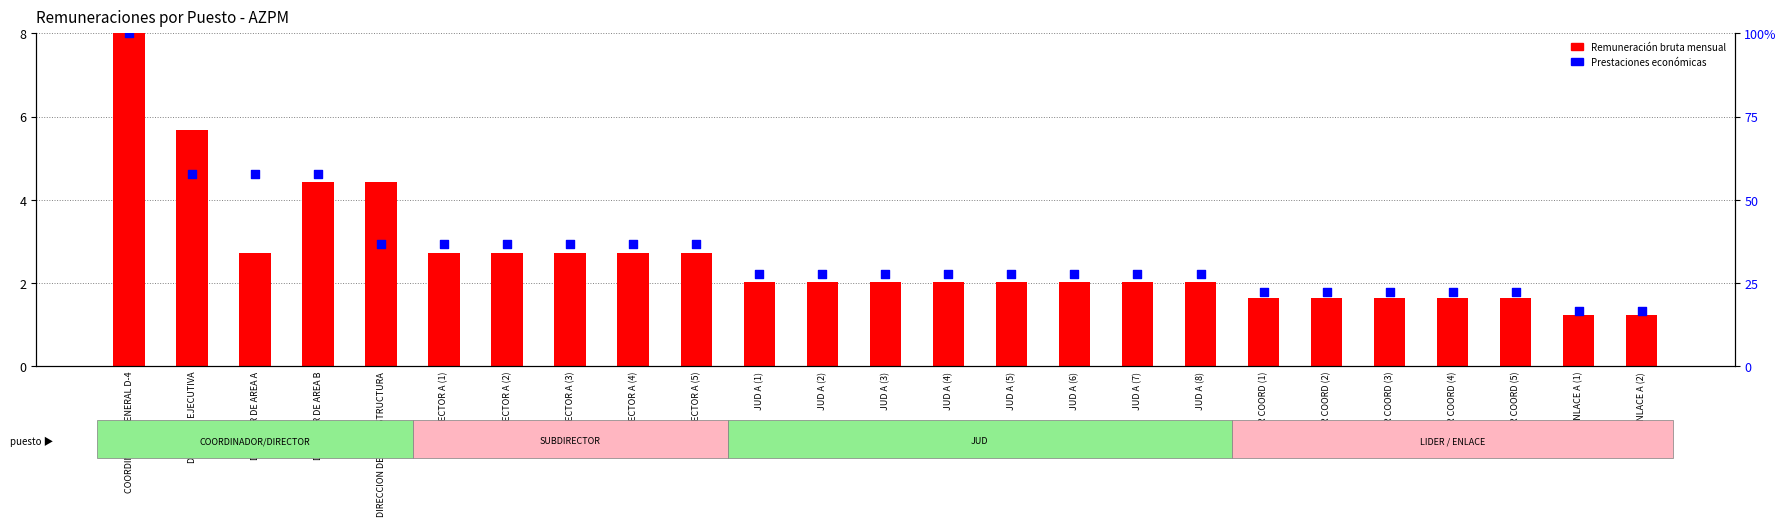

Which series has the largest total across all categories?

Prestaciones económicas